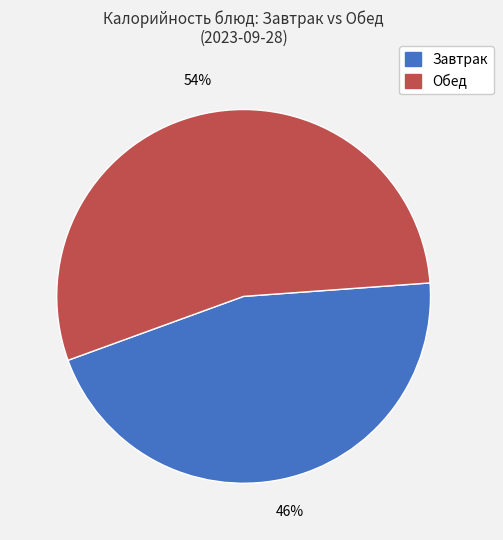

To the nearest percent, what is the average slice percentage?

50%